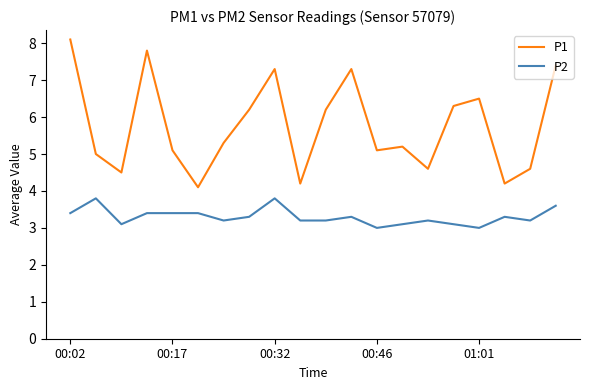

Rank the series by their maximum value, from highest to lowest.

P1, P2